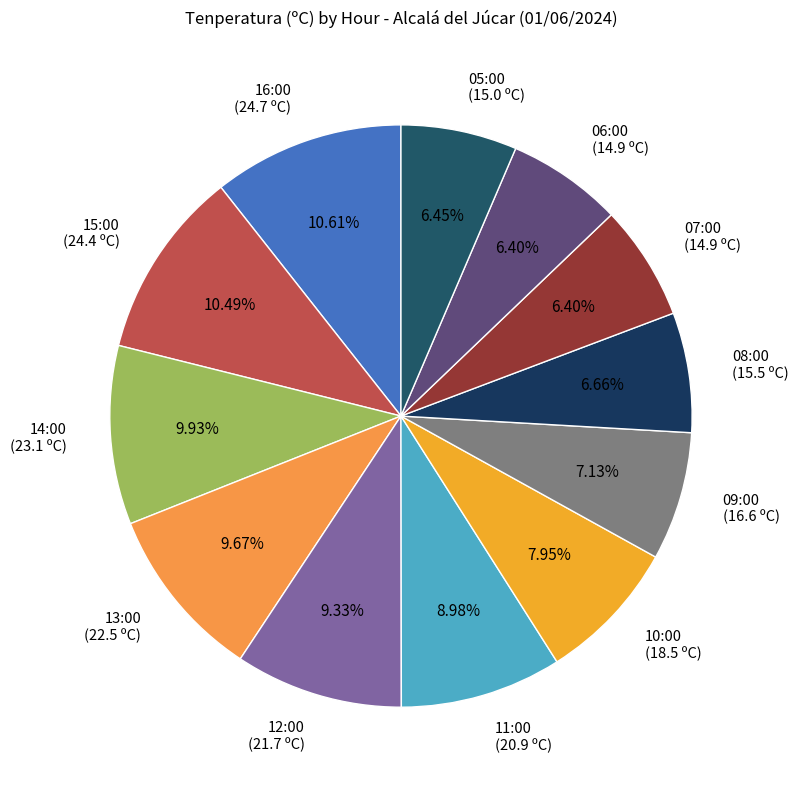

To the nearest percent, what portion does 13:00 represent?

10%